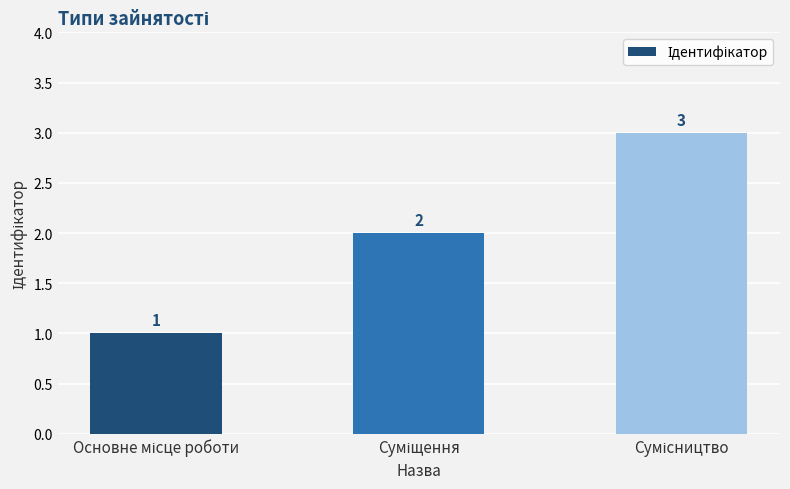

What is the greatest value displayed?

3